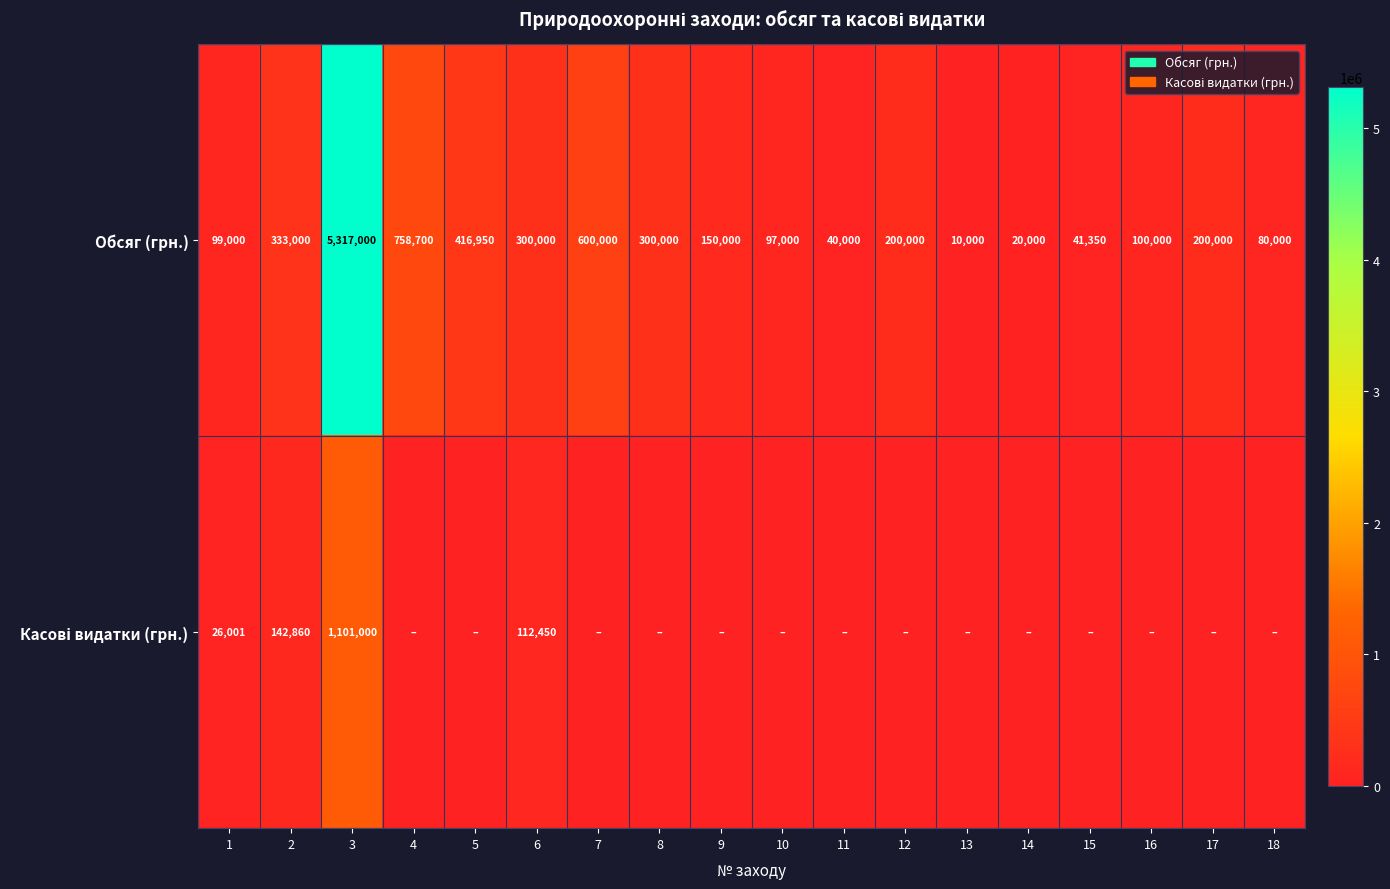

At which label does Обсяг (грн.) reach its minimum?

13